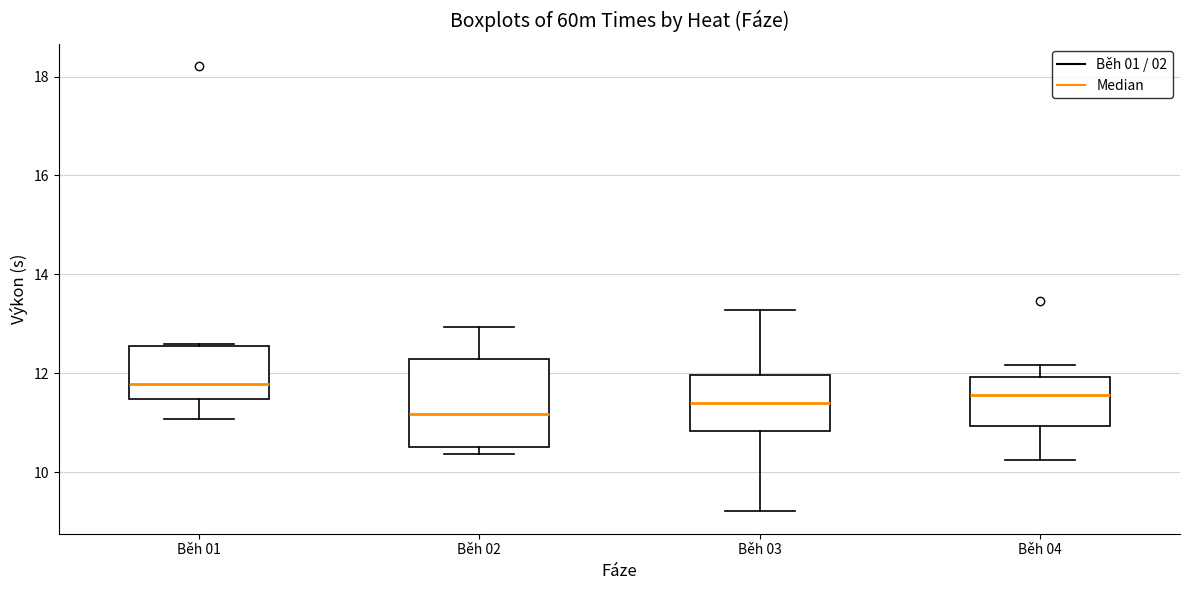

Comparing the boxes themselves (not the whiskers), which one is the tallest?

Běh 02